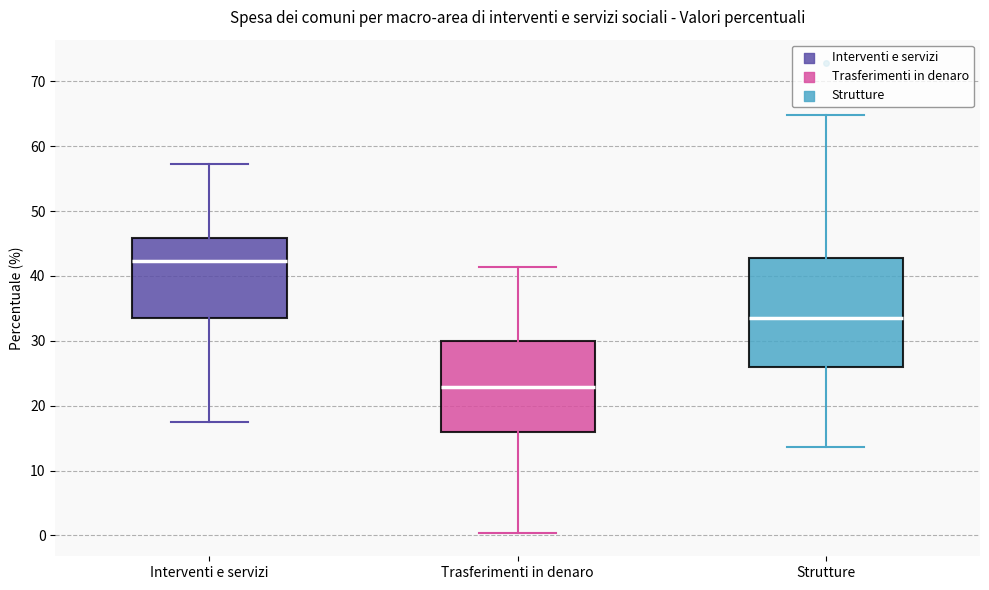

Which box has the lowest median line?

Trasferimenti in denaro